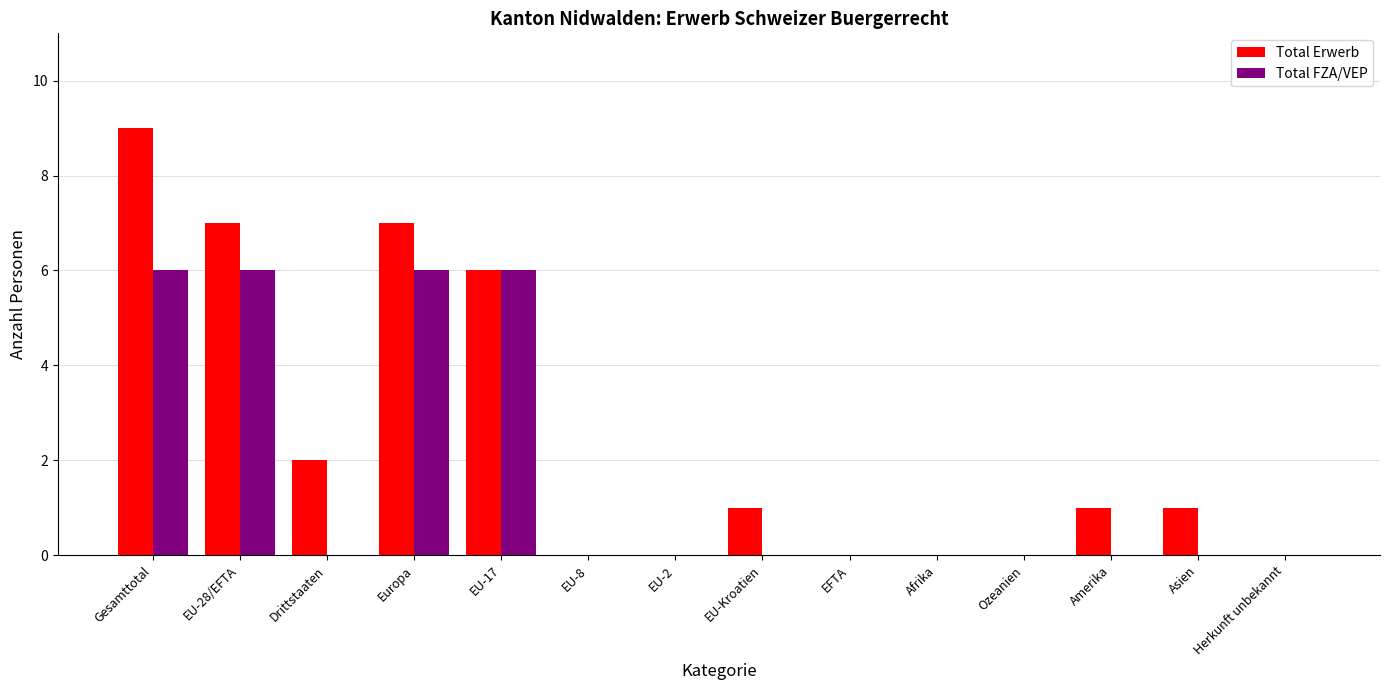

Reading left to right, extract all data points from this chart.

Total Erwerb: Gesamttotal=9	EU-28/EFTA=7	Drittstaaten=2	Europa=7	EU-17=6	EU-8=0	EU-2=0	EU-Kroatien=1	EFTA=0	Afrika=0	Ozeanien=0	Amerika=1	Asien=1	Herkunft unbekannt=0
Total FZA/VEP: Gesamttotal=6	EU-28/EFTA=6	Drittstaaten=0	Europa=6	EU-17=6	EU-8=0	EU-2=0	EU-Kroatien=0	EFTA=0	Afrika=0	Ozeanien=0	Amerika=0	Asien=0	Herkunft unbekannt=0